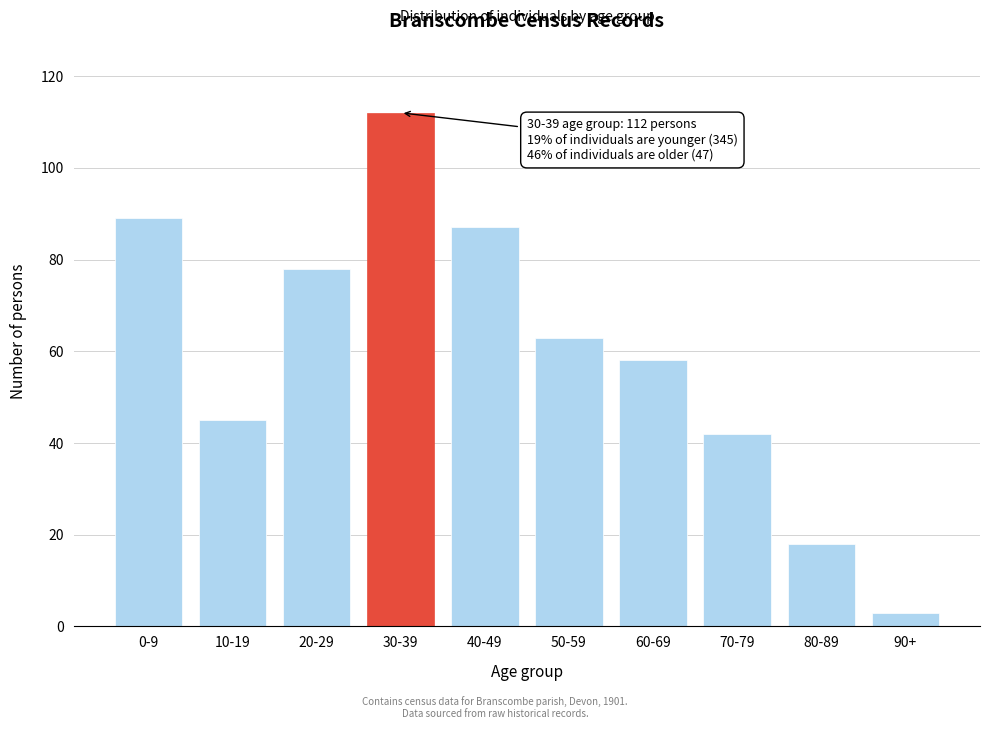

Reading left to right, list all the values displayed in this chart.

0-9=89	10-19=45	20-29=78	30-39=112	40-49=87	50-59=63	60-69=58	70-79=42	80-89=18	90+=3